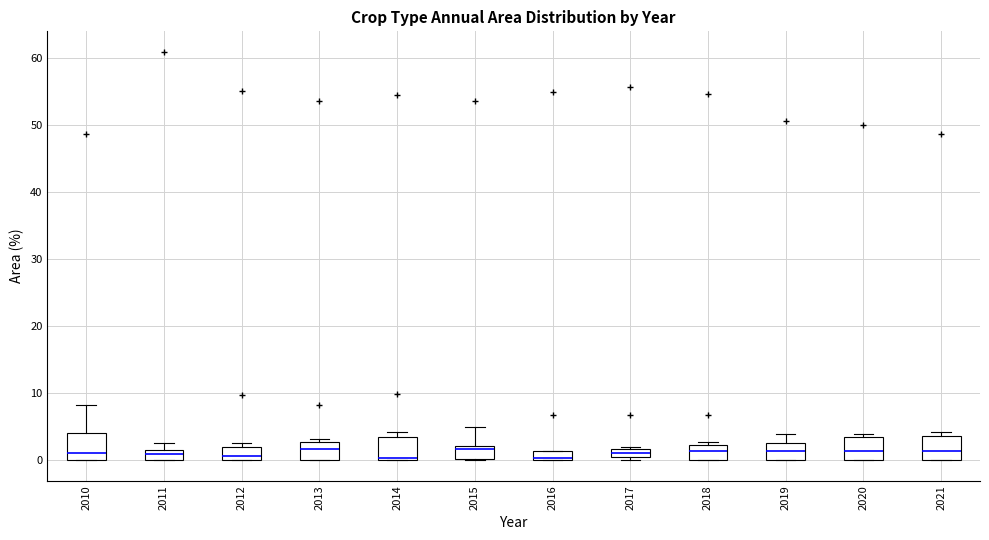

Where is the lower edge of the box at x = 2021 on the y-axis? The values are not printed on the chart, so give them approximately, as read against the axis.

0